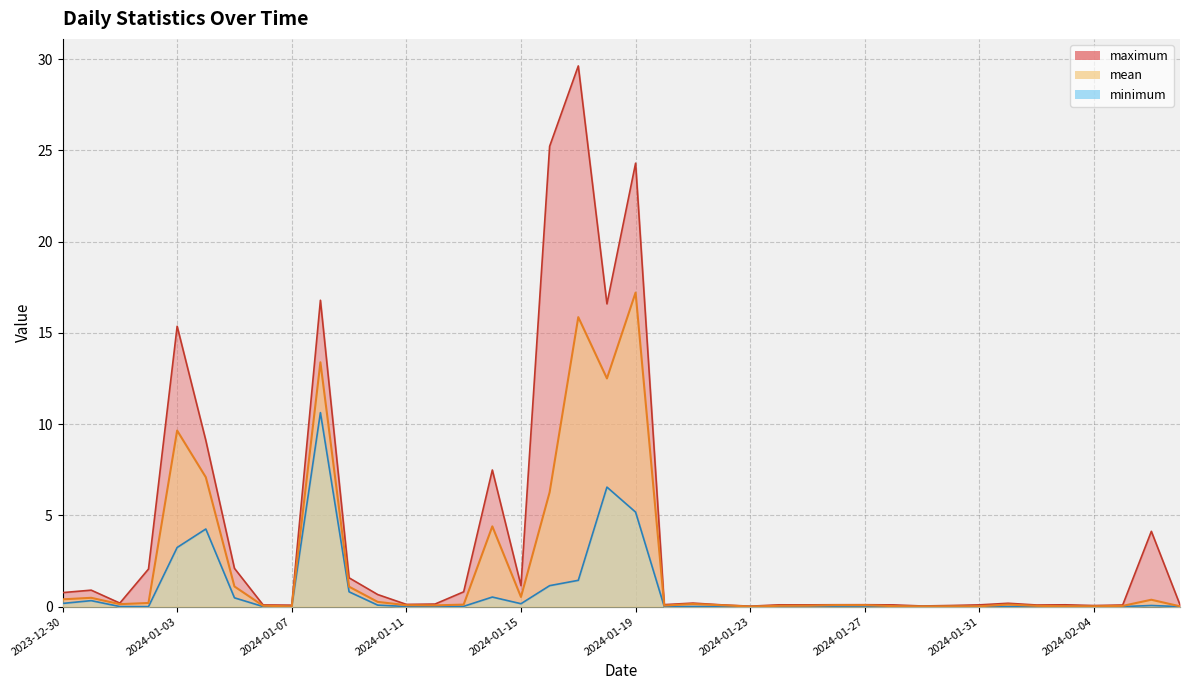

Between 22 and 19, which is larger?

19